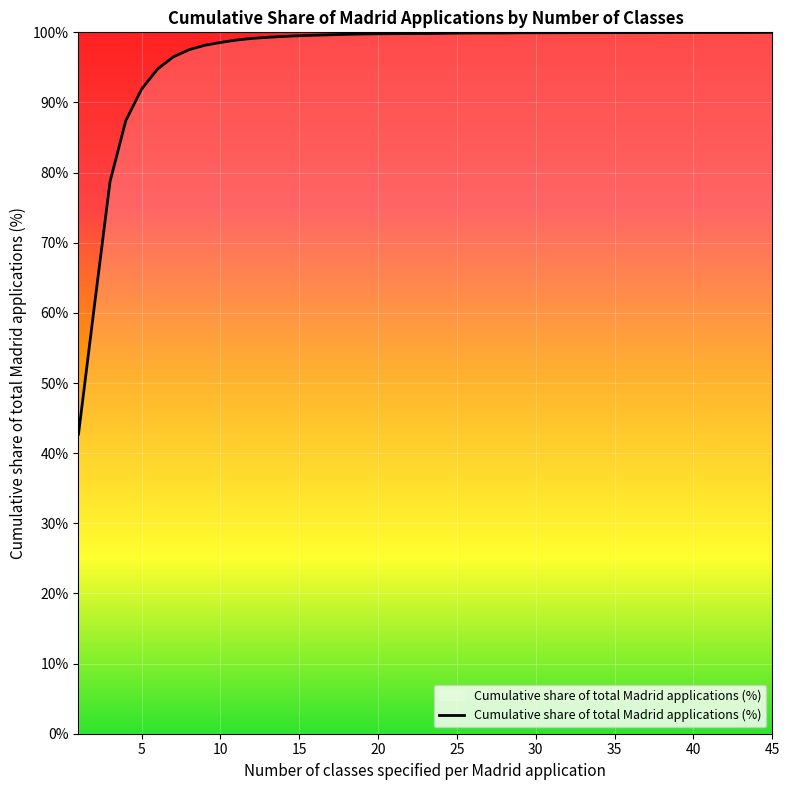

What is the minimum value shown in the chart?

42.7